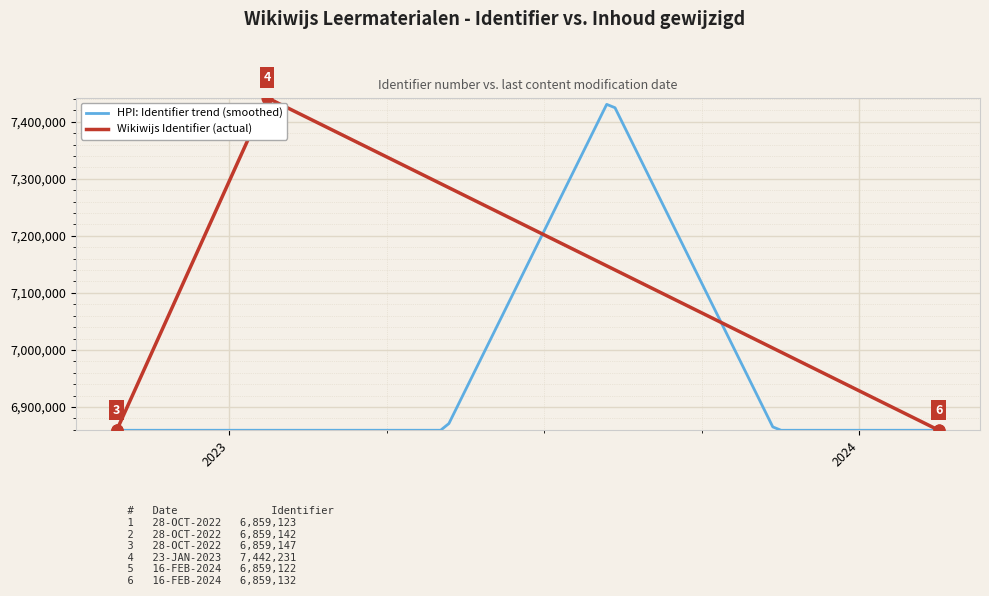

Between 2024-02-16 and 2022-10-28, which is larger?

2024-02-16